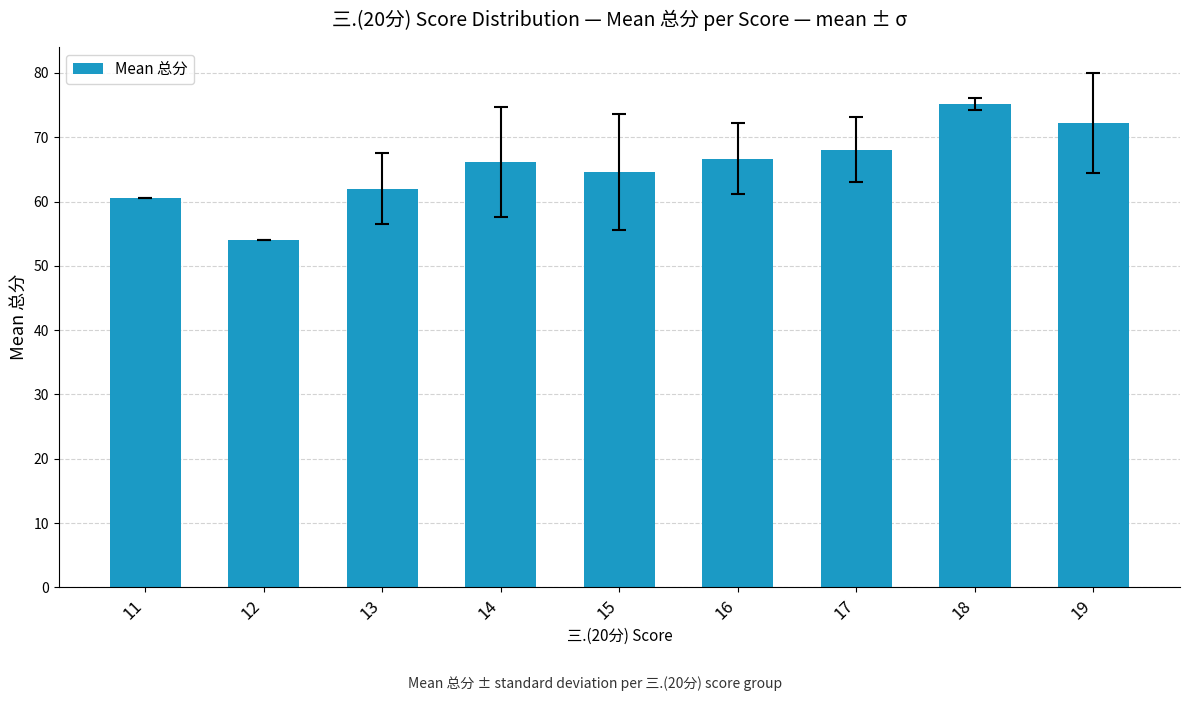

Between 12 and 16, which is larger?

16